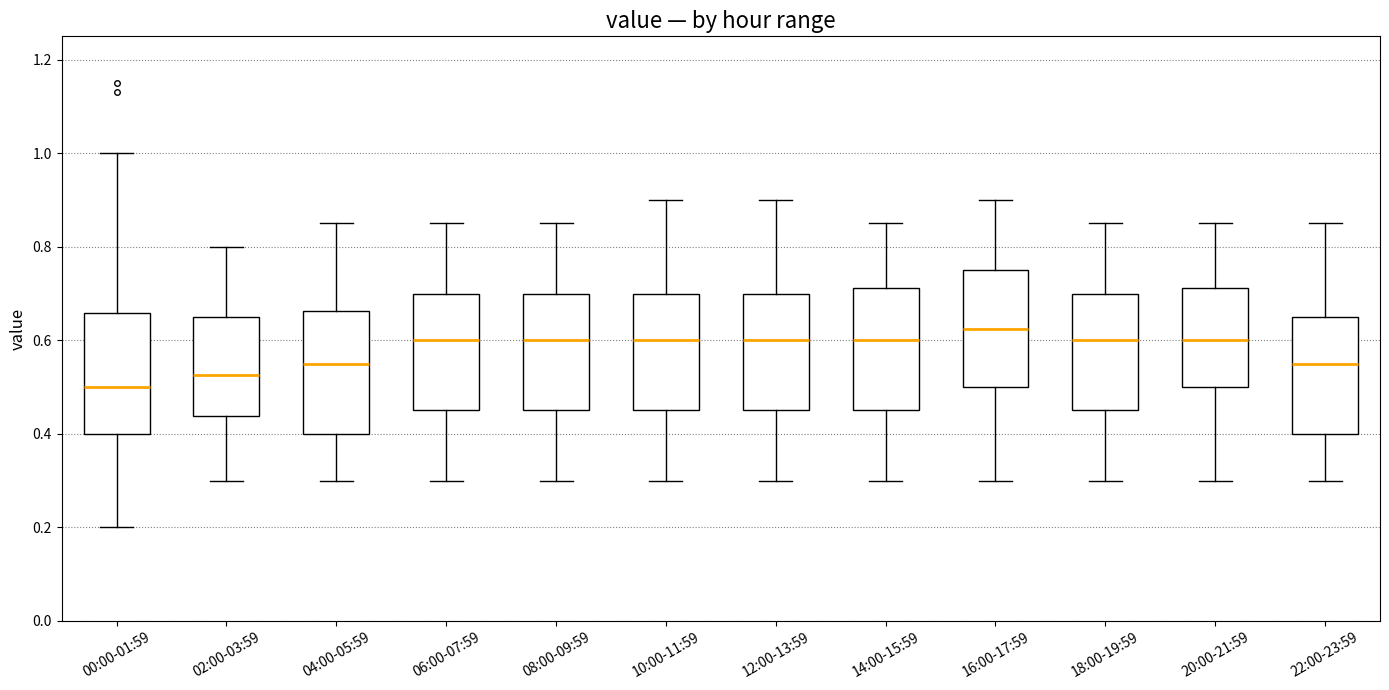

Where is the lower edge of the box for 14:00-15:59 on the y-axis? The values are not printed on the chart, so give them approximately, as read against the axis.

0.46